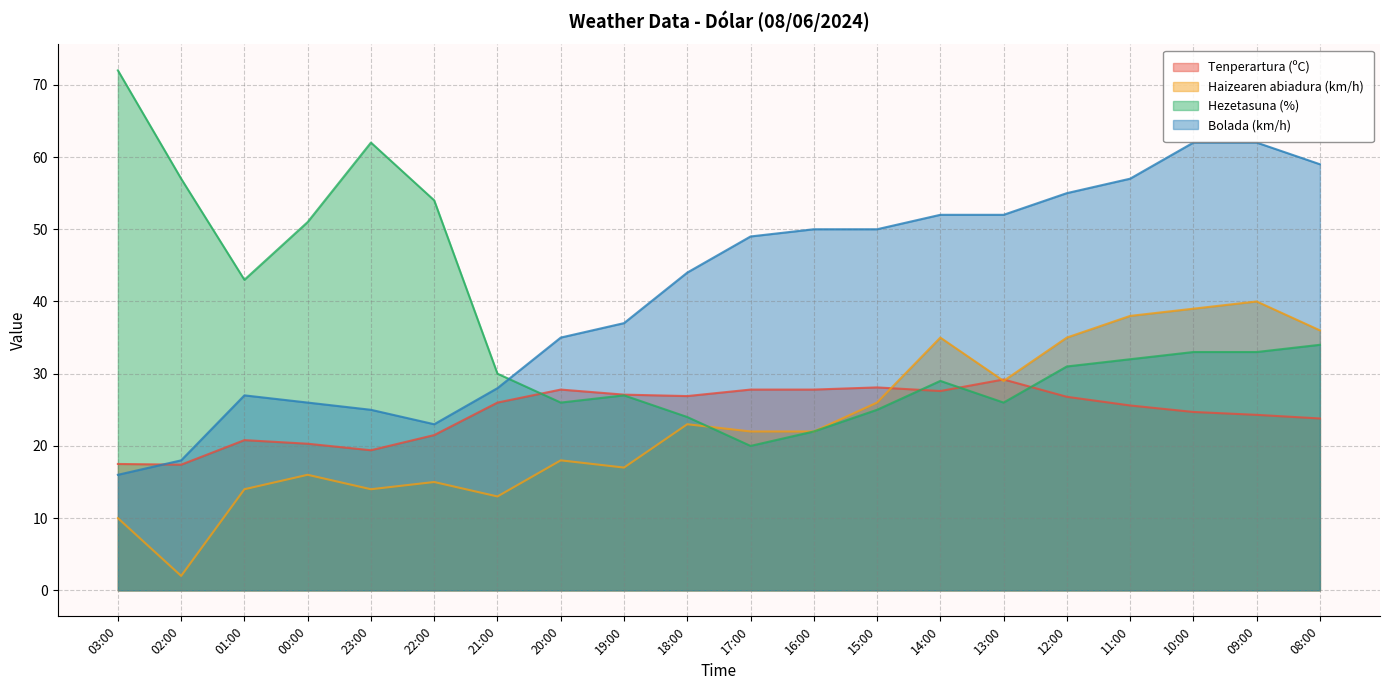

At which category does Bolada (km/h) reach its first local valley?

22:00